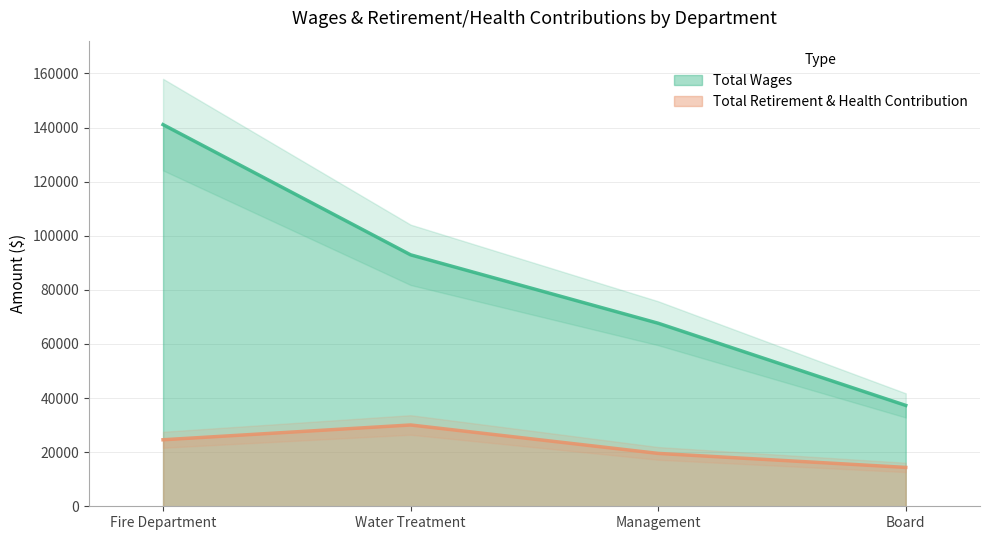

How many Total Retirement & Health Contribution values are between 19547 and 30056?

3